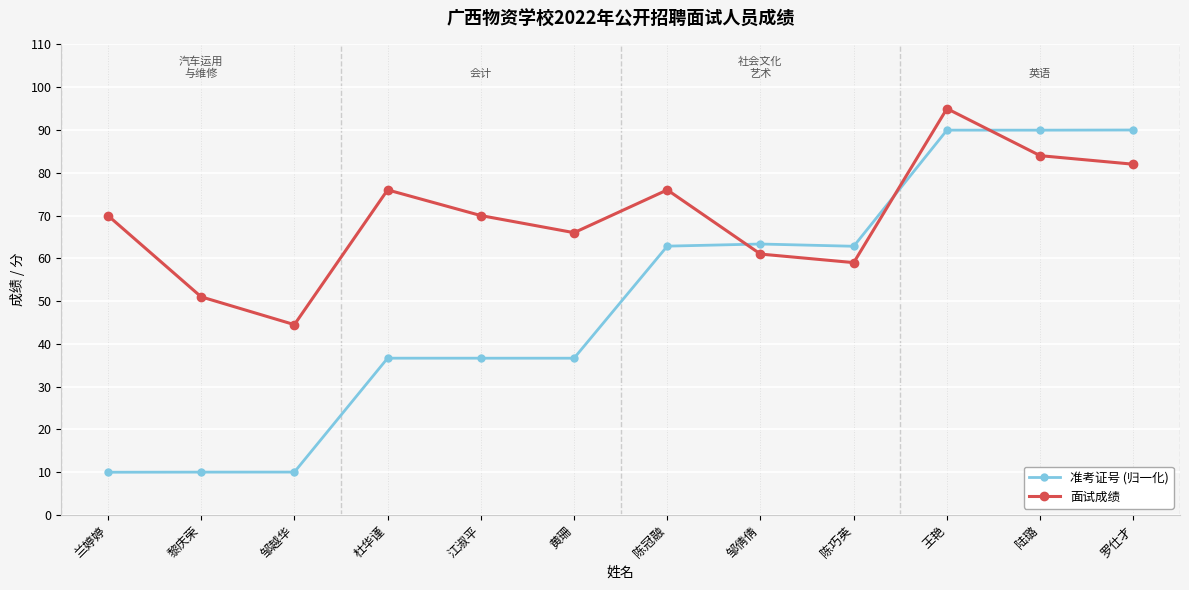

Between 黄珊 and 邹倩倩, which series saw the biggest shift?

准考证号 (归一化)